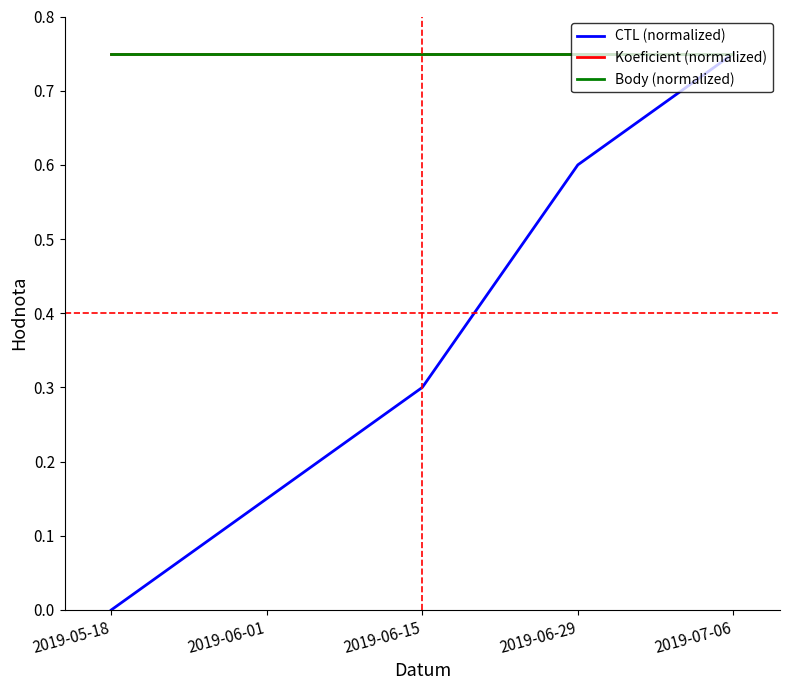

What is the spread (max minus min) of values at 2019-06-15?

0.4